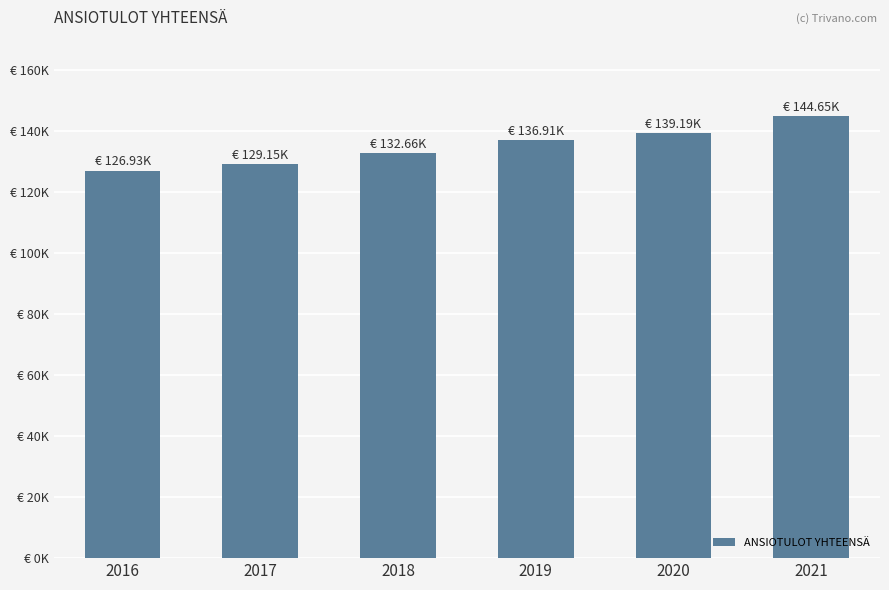

What is the difference between the maximum and minimum values?

17720.5